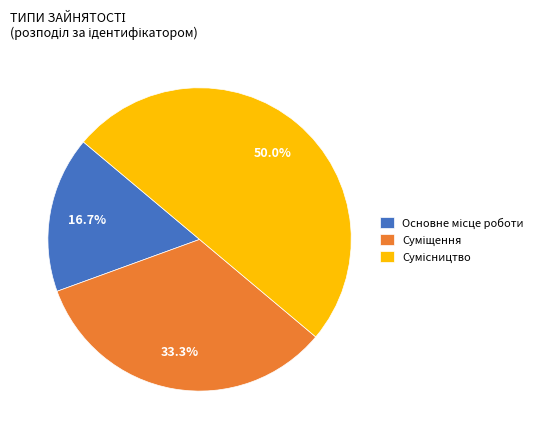

How many segments does this pie chart have?

3